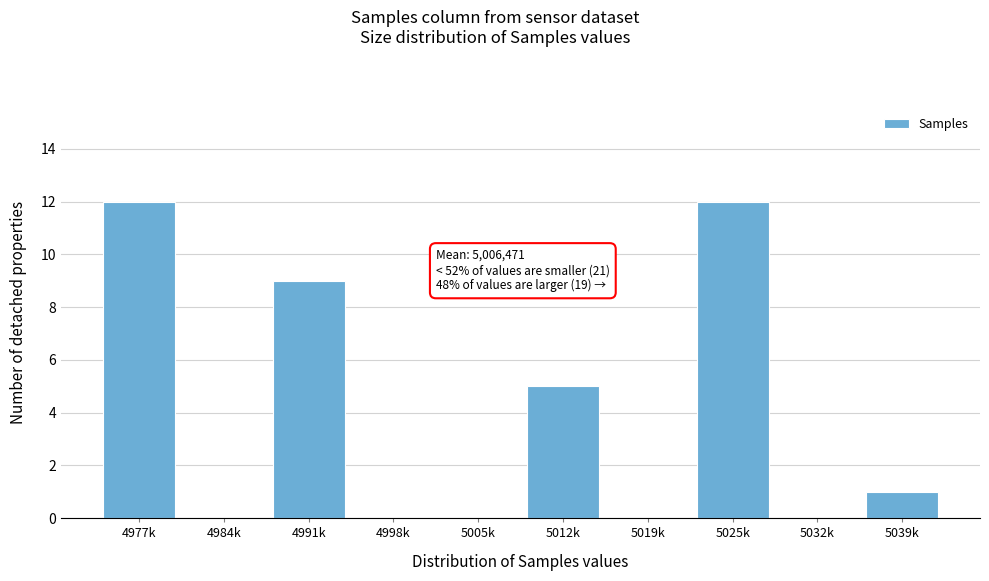

Reading left to right, extract all data points from this chart.

4977k=12	4984k=0	4991k=9	4998k=0	5005k=0	5012k=5	5019k=0	5025k=12	5032k=0	5039k=1